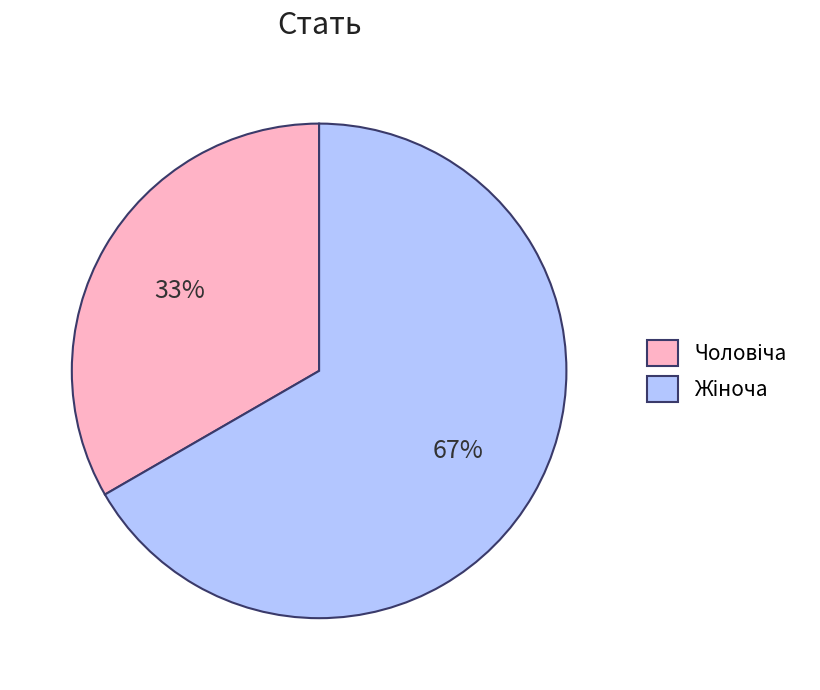

Count the number of slices in the pie.

2